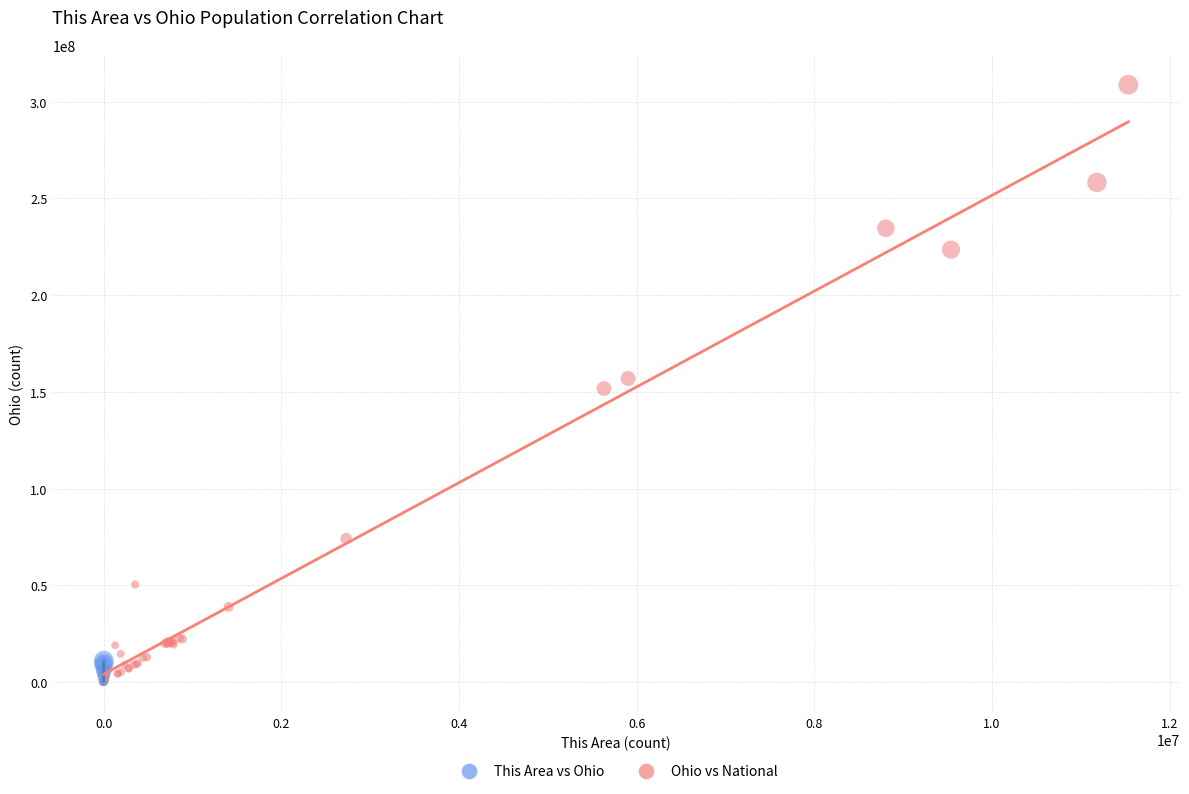

Which series has the largest Y range (max minus min)?

Ohio vs National